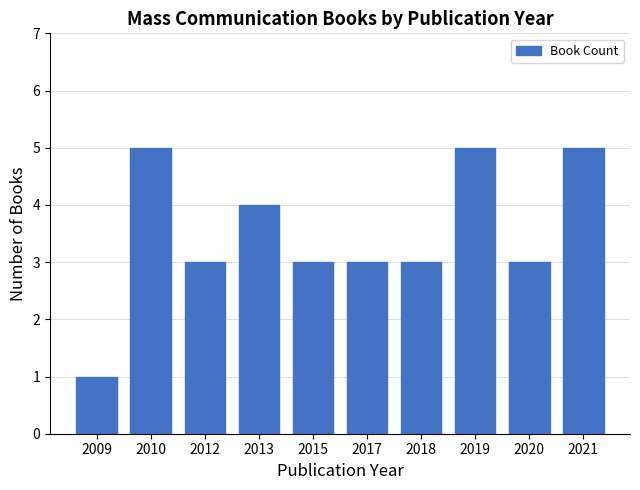

What is the sum of all values?

35